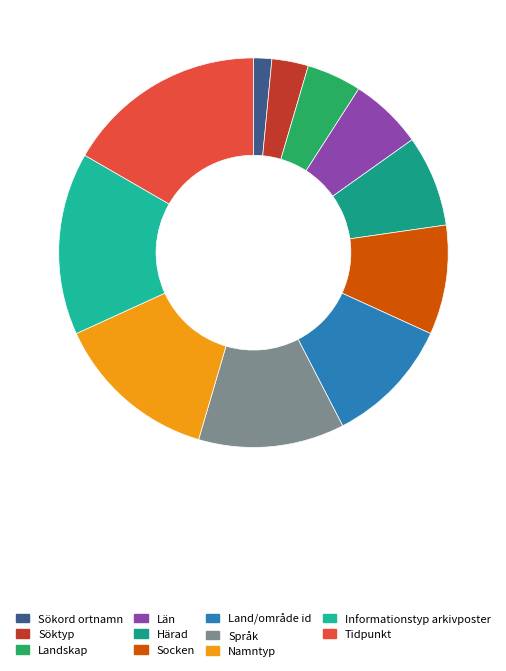

Count the number of slices in the pie.

11